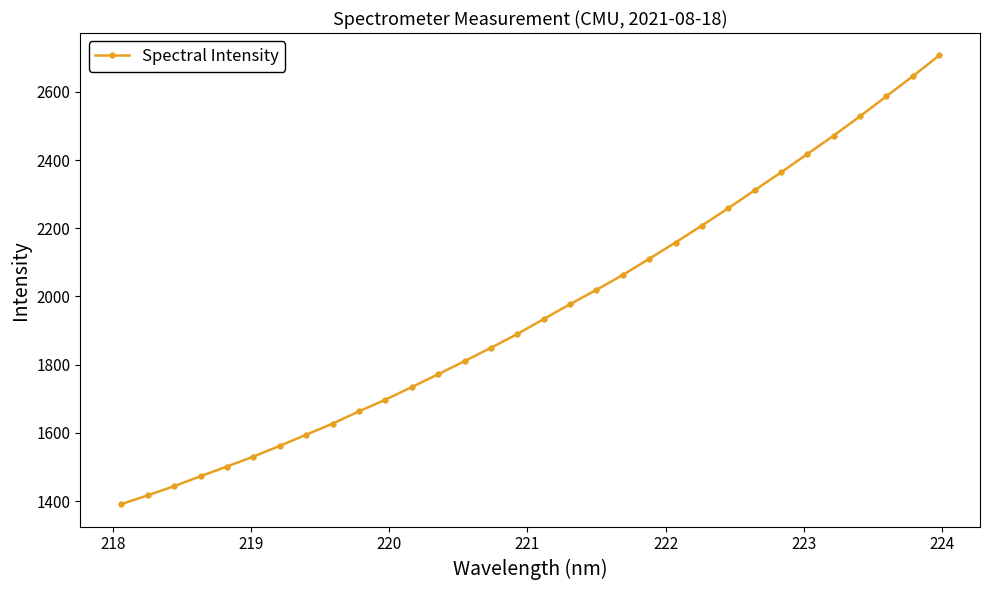

True or false: the data has more than 2 interior local peaks.

False